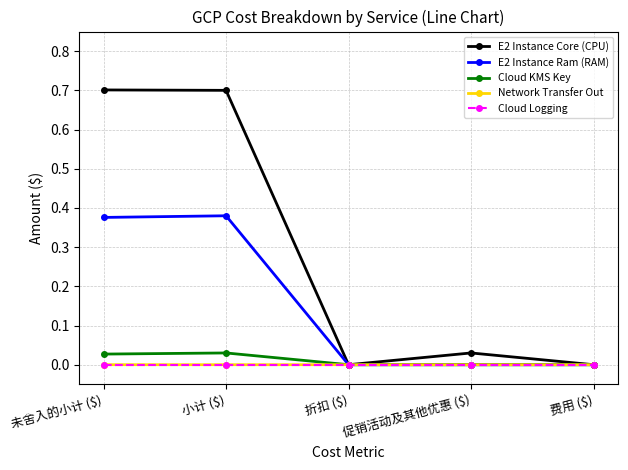

What are all the series names shown in the legend?

E2 Instance Core (CPU), E2 Instance Ram (RAM), Cloud KMS Key, Network Transfer Out, Cloud Logging